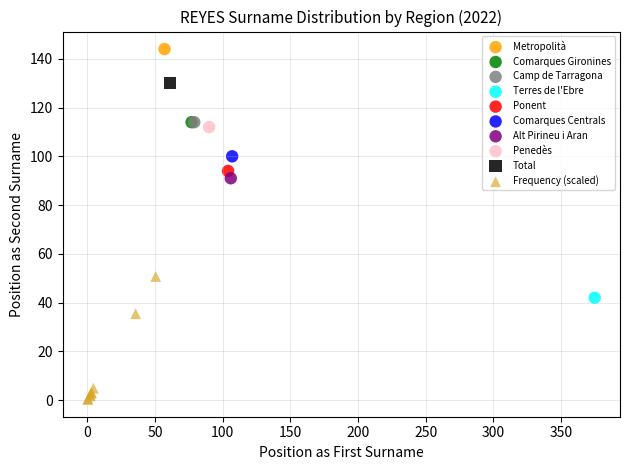

What are all the series names shown in the legend?

Metropolità, Comarques Gironines, Camp de Tarragona, Terres de l'Ebre, Ponent, Comarques Centrals, Alt Pirineu i Aran, Penedès, Total, Frequency (scaled)